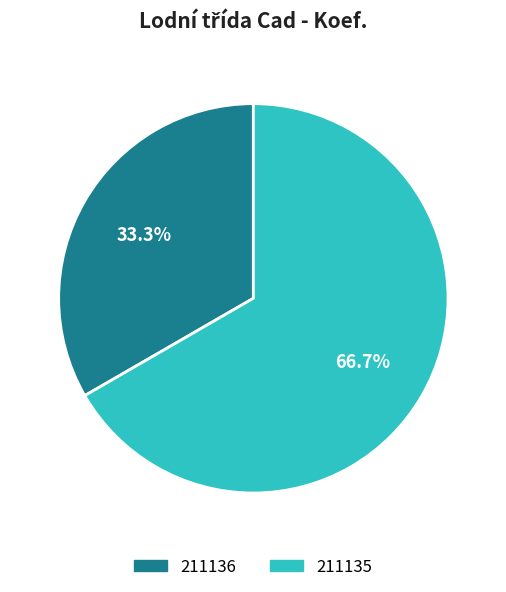

Which category has the biggest portion of the pie?

211135